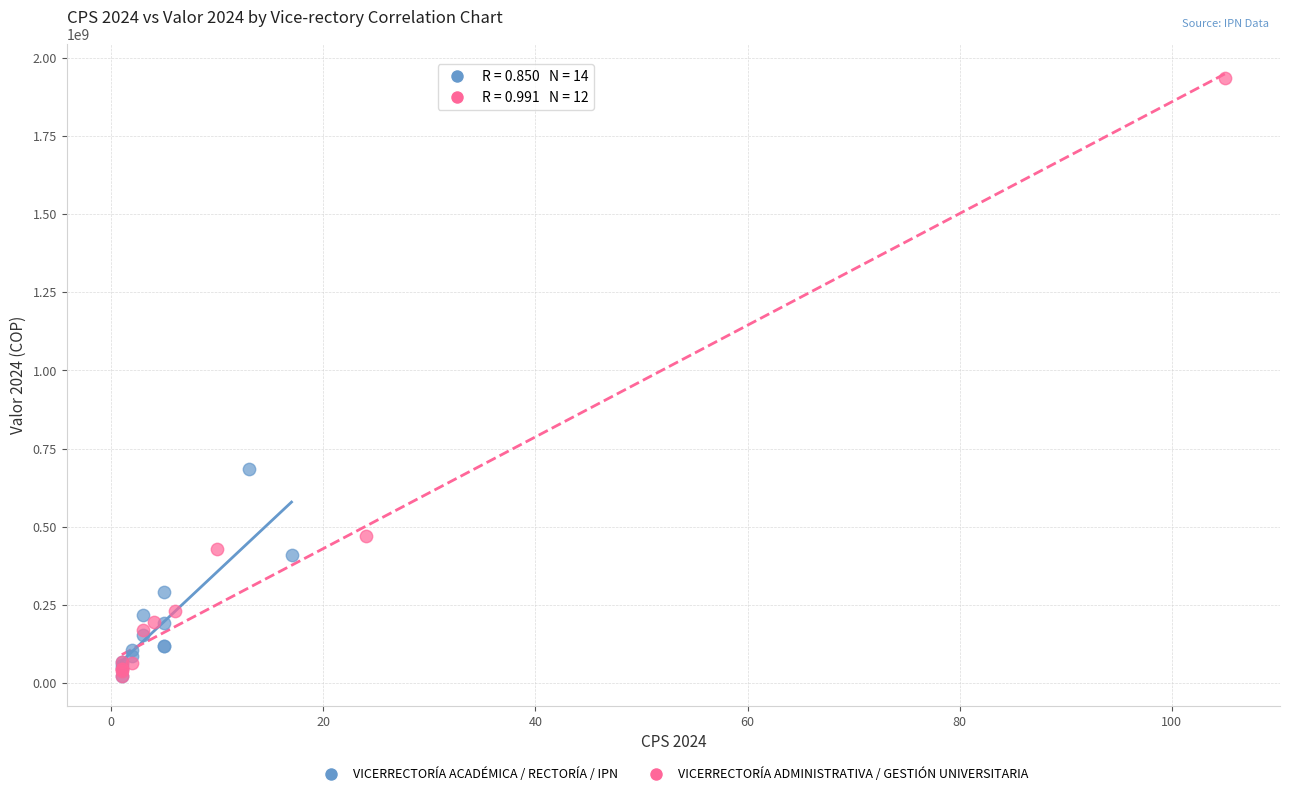

Which series has the widest spread of Y values?

VICERRECTORÍA ADMINISTRATIVA / GESTIÓN UNIVERSITARIA